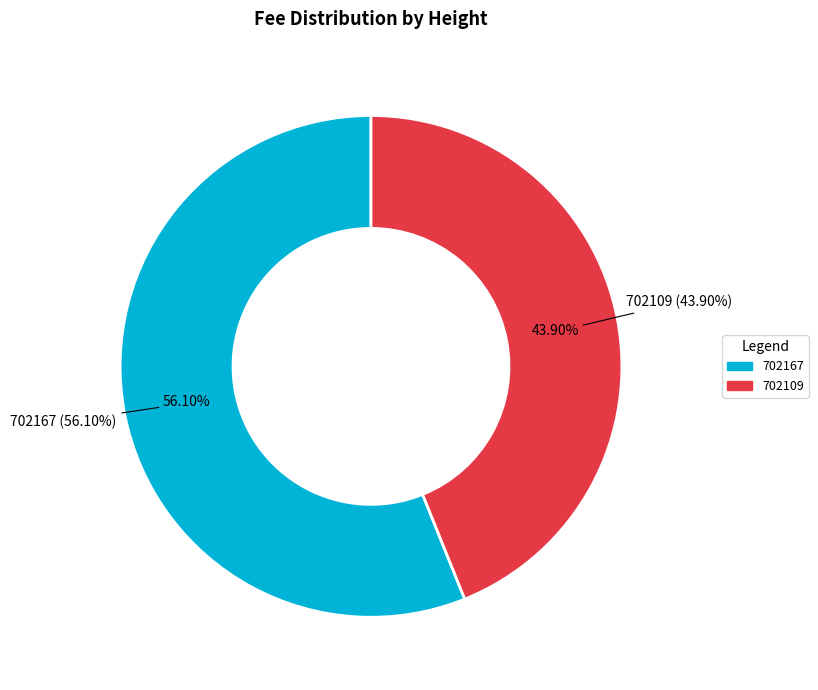

The 702167 slice represents 45% of the pie. True or false?

False